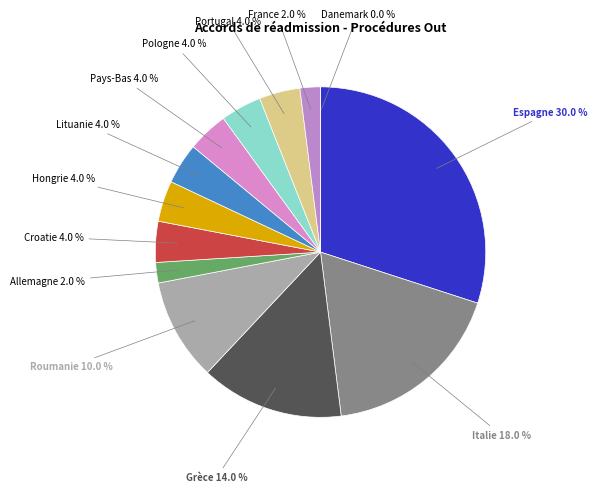

What percentage is NOT represented by Grèce?

86.0%